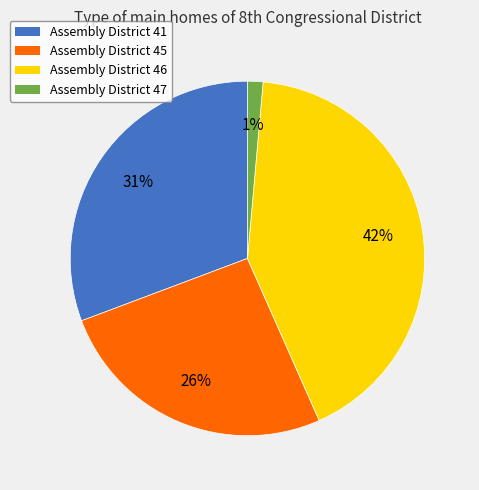

To the nearest percent, what is the combined percentage of Assembly District 41 and Assembly District 47?

32%